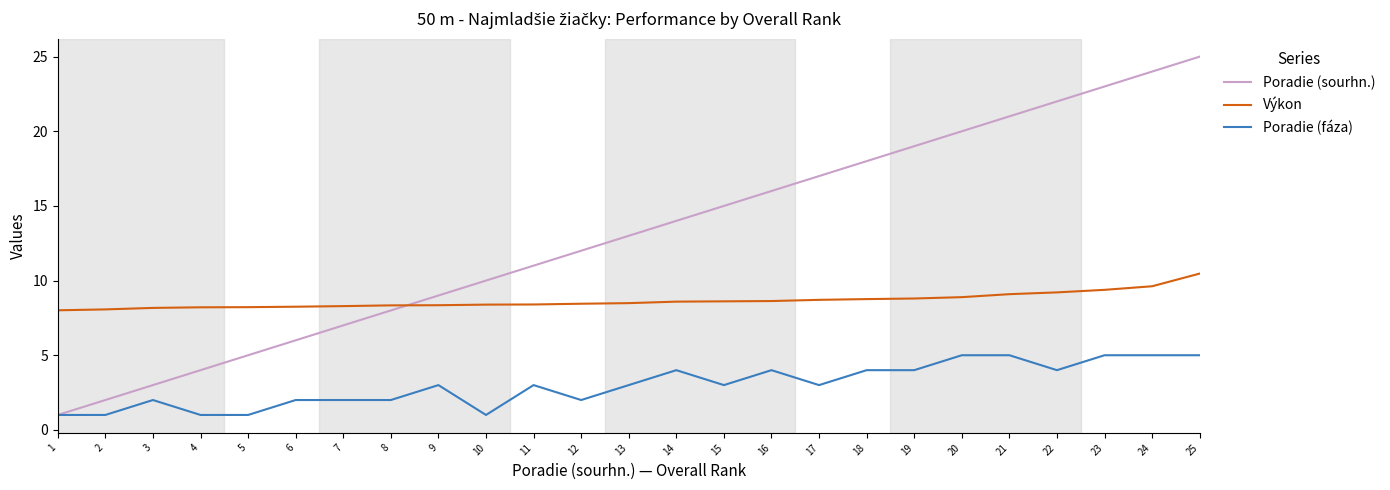

List the series in order of their peak value, lowest first.

Poradie (fáza), Výkon, Poradie (sourhn.)